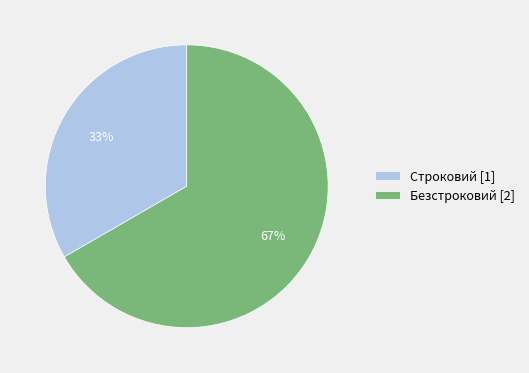

Count the number of slices in the pie.

2